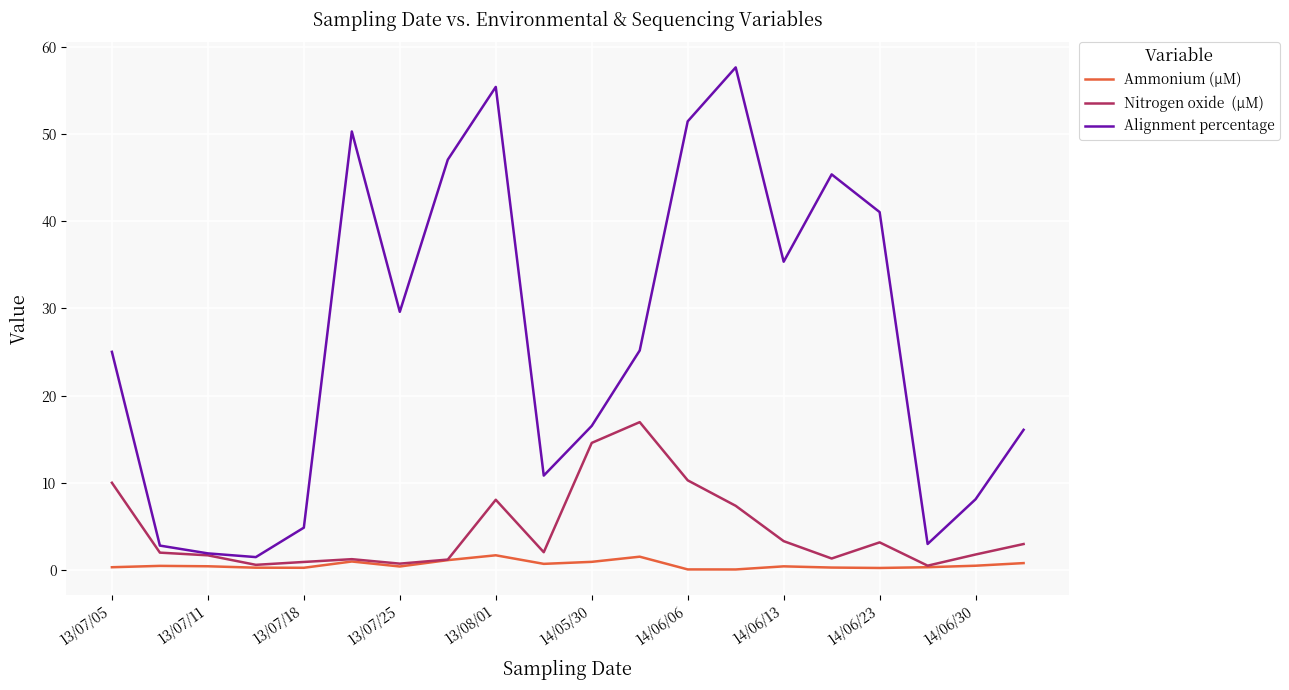

What is the greatest value displayed?

57.6